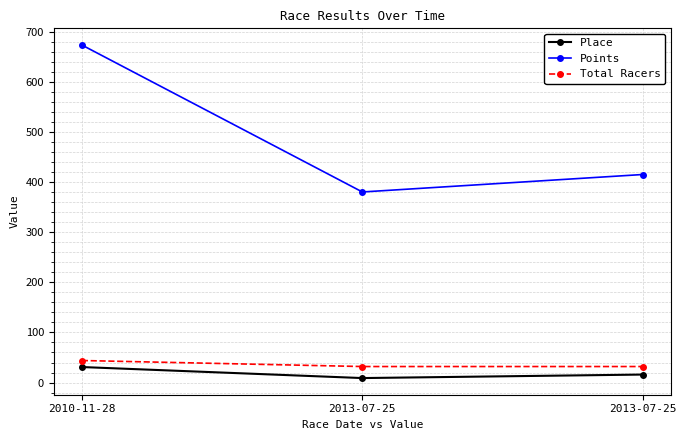

Which series has the largest range (max minus min)?

Points